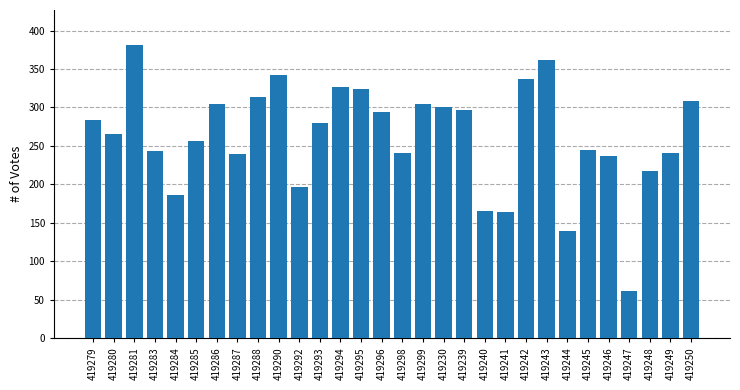

What is the value of the 17th bar from the left?

305